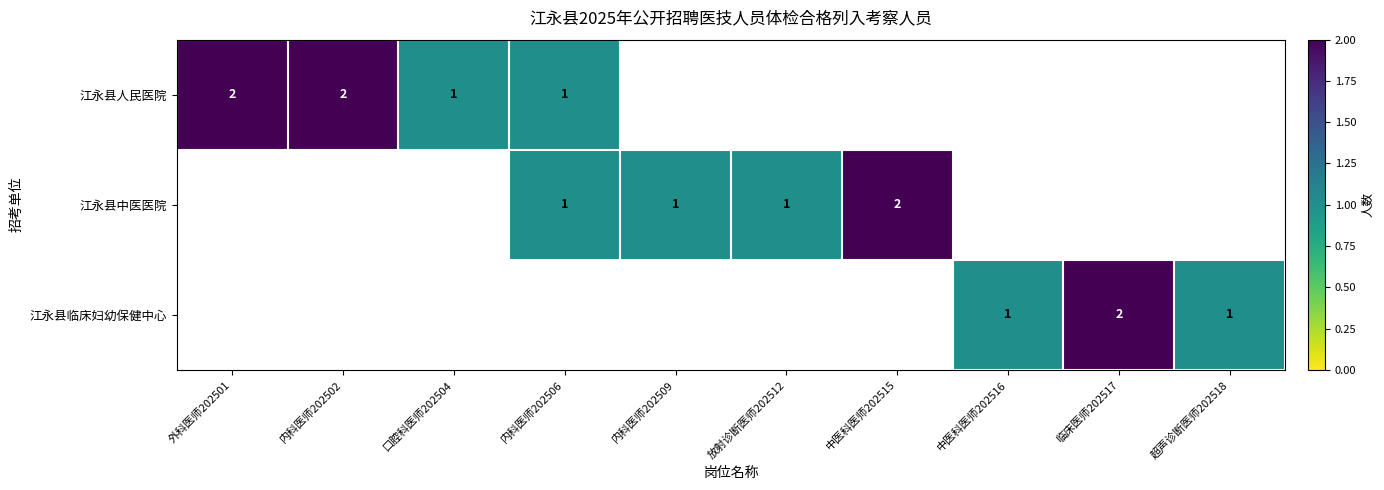

The value of 江永县人民医院 at 内科医师202502 is 3. True or false?

False